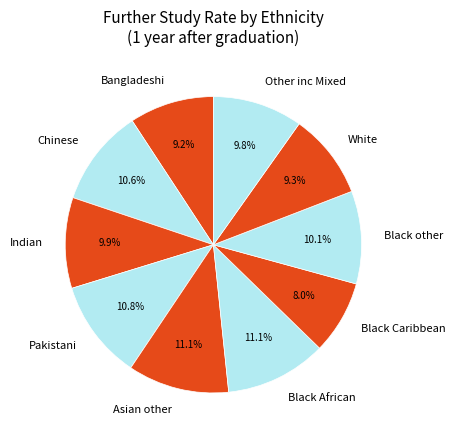

How many slices are in this pie chart?

10